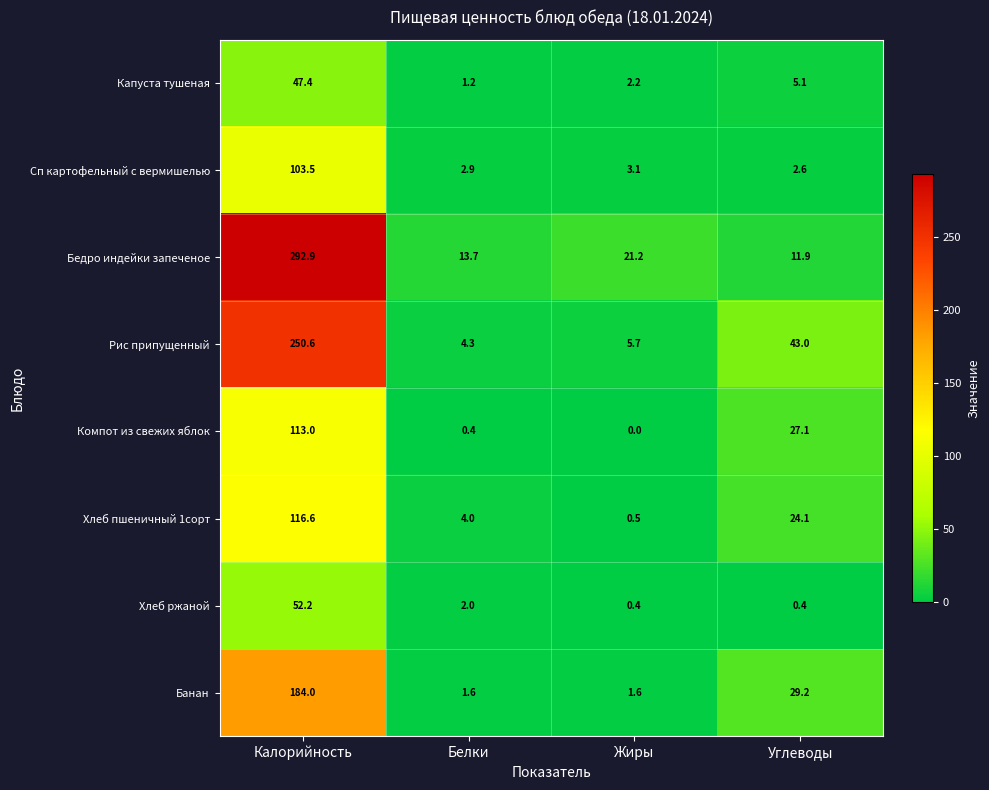

Which series has the largest total across all categories?

Бедро индейки запеченое